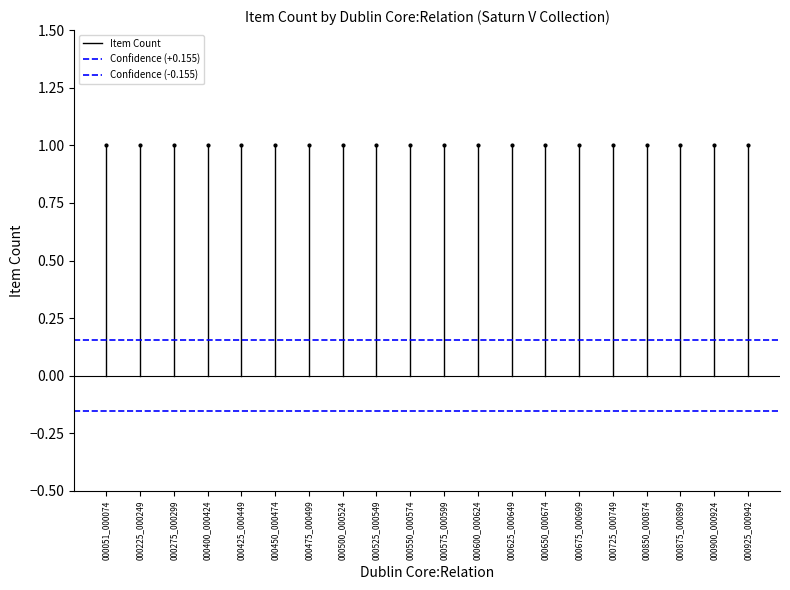

What is the total value across all series at 000225_000249?

1.0